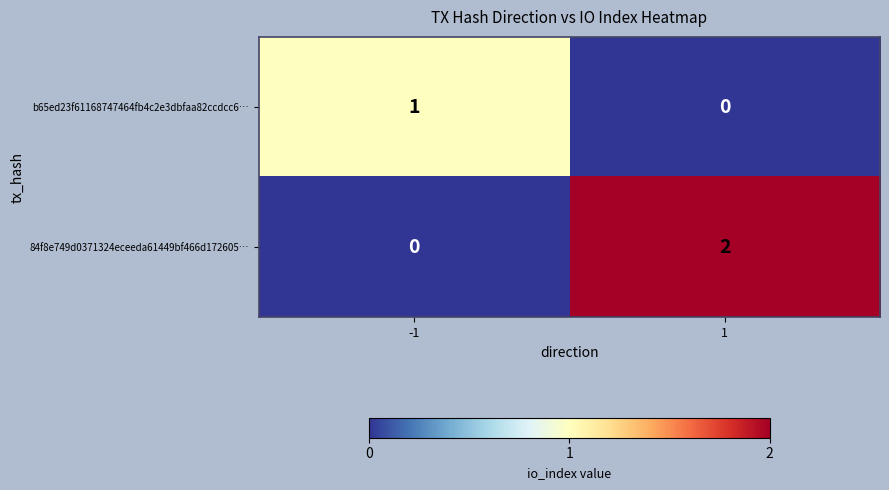

Reading left to right, transcribe all the data shown in this chart.

b65ed23f61168747464fb4c2e3dbfaa82ccdcc6…: -1=1	1=0
84f8e749d0371324eceeda61449bf466d172605…: -1=0	1=2